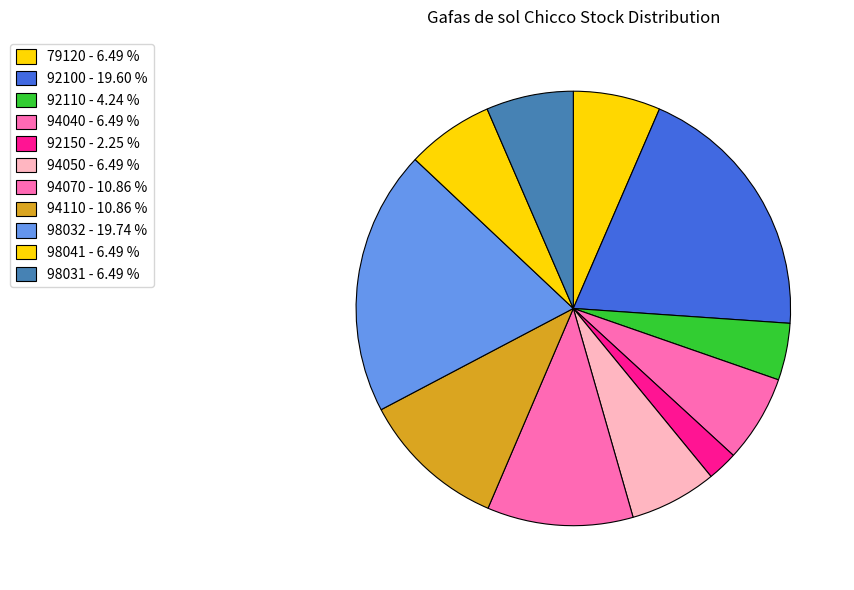

To the nearest percent, what is the average slice percentage?

9%